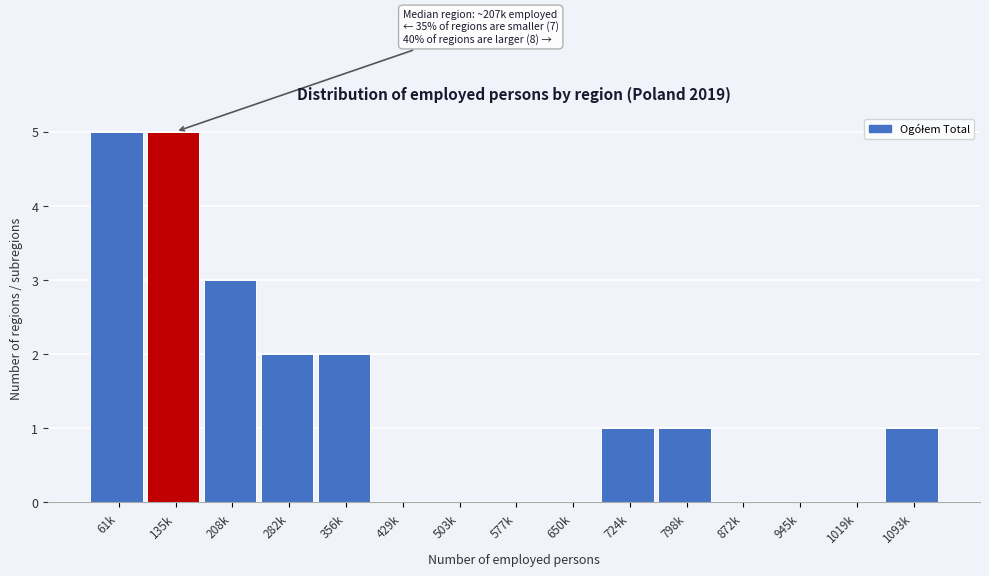

Reading left to right, what are all the values shown in this chart?

61k=5	135k=5	208k=3	282k=2	356k=2	429k=0	503k=0	577k=0	650k=0	724k=1	798k=1	872k=0	945k=0	1019k=0	1093k=1